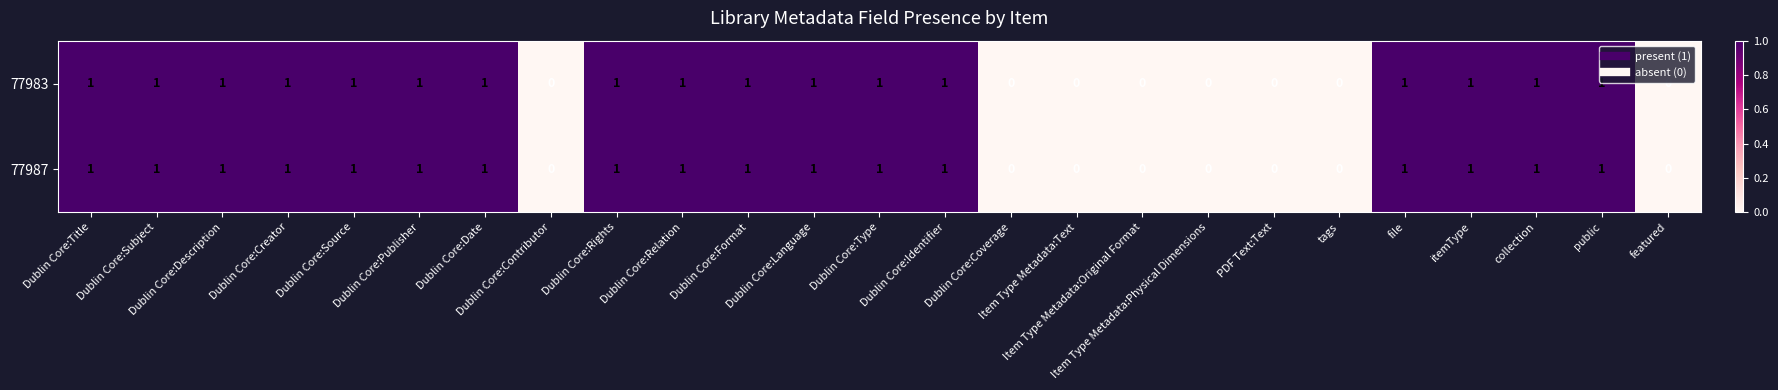

What is the sum of all 77987 values?

17